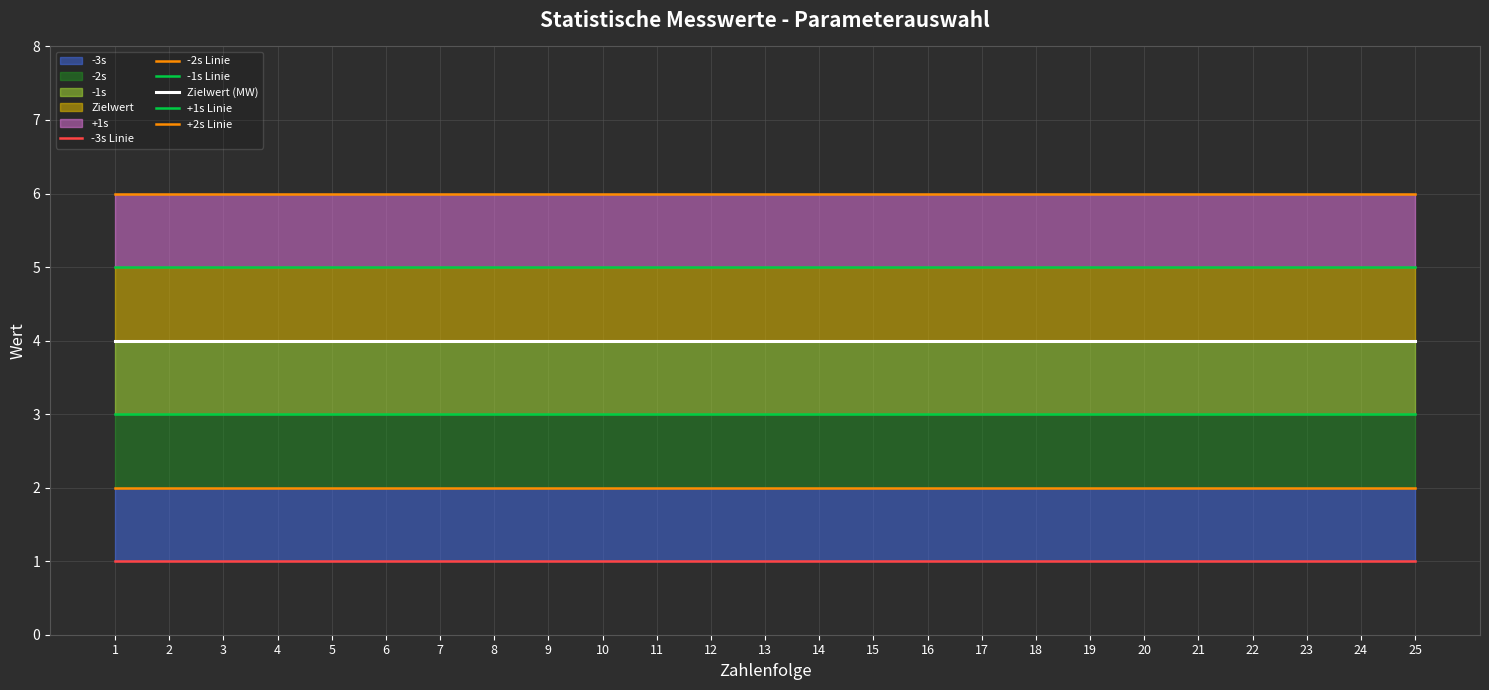

Where is Zielwert (MW) nearest to the value 4?

1